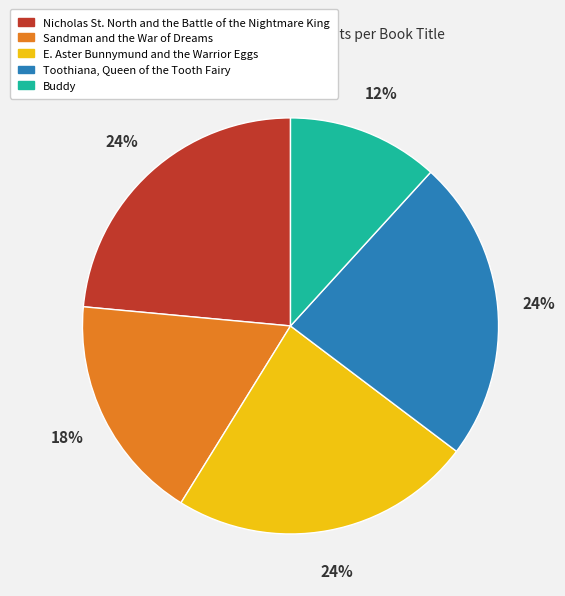

Is the sum of Buddy and Nicholas St. North and the Battle of the Nightmare King greater than half?

No